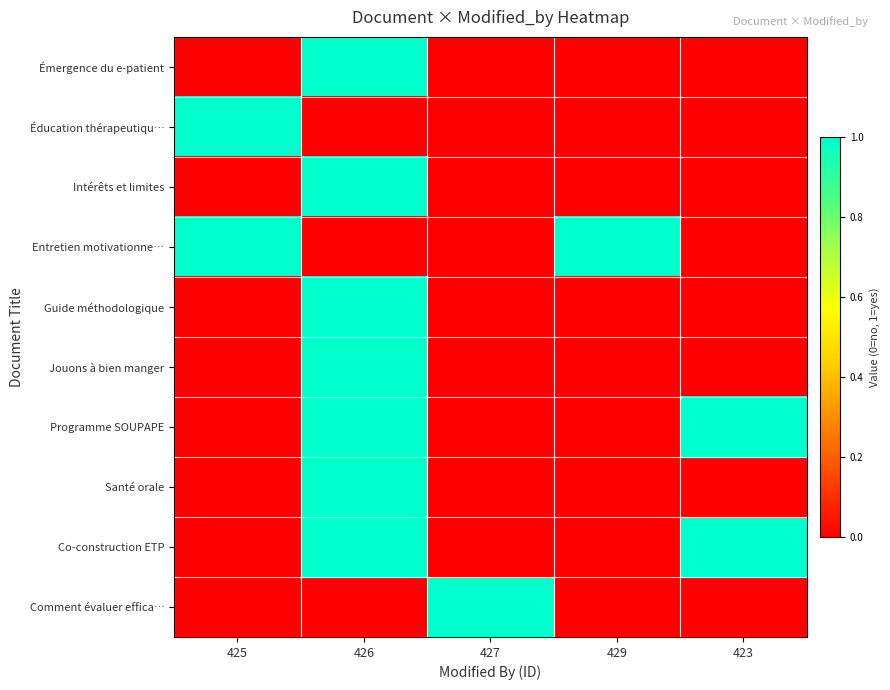

Reading right to left, what are all the values shown in this chart?

Émergence du e-patient: 423=0	429=0	427=0	426=1	425=0
Éducation thérapeutiqu…: 423=0	429=0	427=0	426=0	425=1
Intérêts et limites: 423=0	429=0	427=0	426=1	425=0
Entretien motivationne…: 423=0	429=1	427=0	426=0	425=1
Guide méthodologique: 423=0	429=0	427=0	426=1	425=0
Jouons à bien manger: 423=0	429=0	427=0	426=1	425=0
Programme SOUPAPE: 423=1	429=0	427=0	426=1	425=0
Santé orale: 423=0	429=0	427=0	426=1	425=0
Co-construction ETP: 423=1	429=0	427=0	426=1	425=0
Comment évaluer effica…: 423=0	429=0	427=1	426=0	425=0